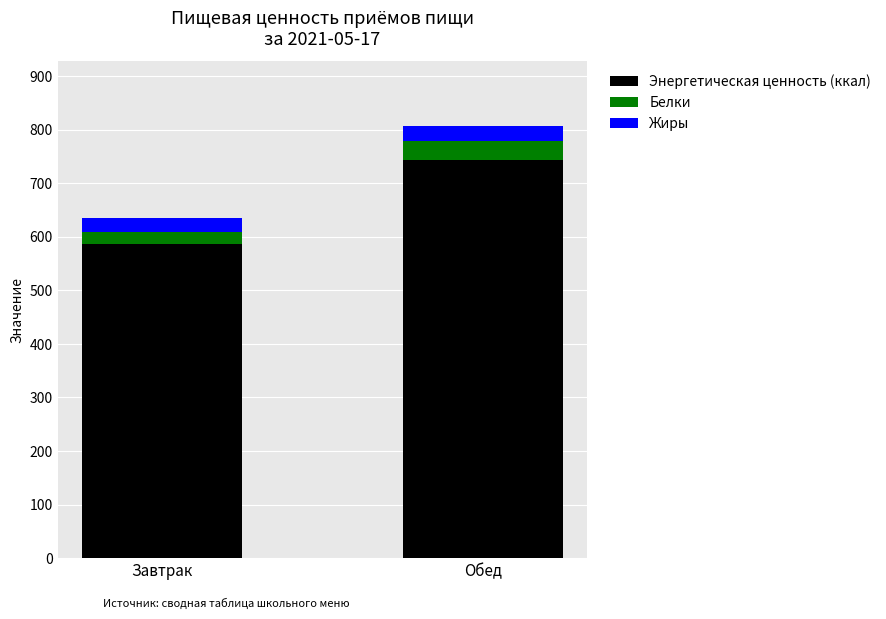

List the labels in order of Энергетическая ценность (ккал) value, largest first.

Обед, Завтрак